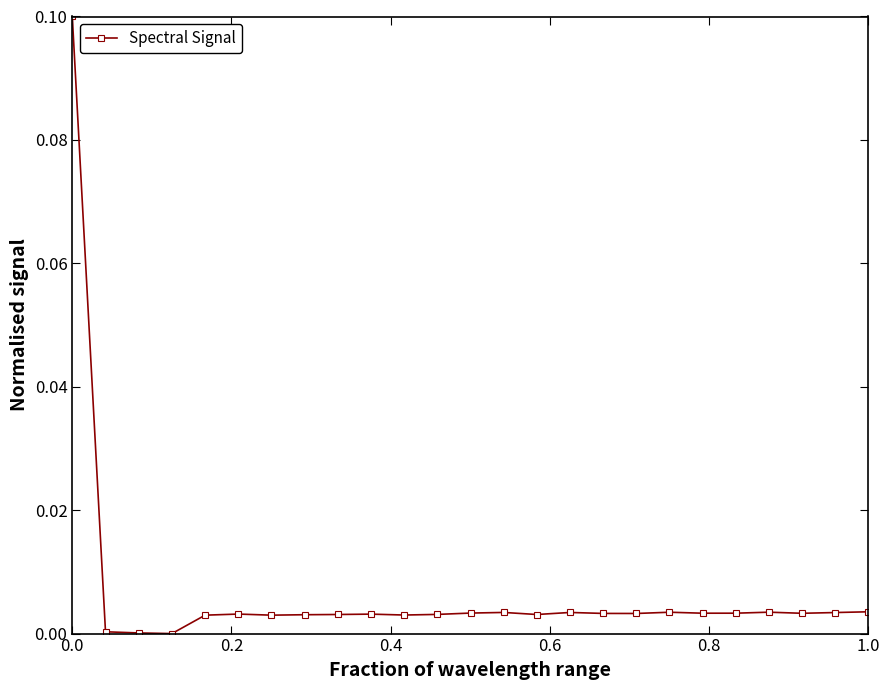

True or false: the data has more than 0 interior local peaks.

True